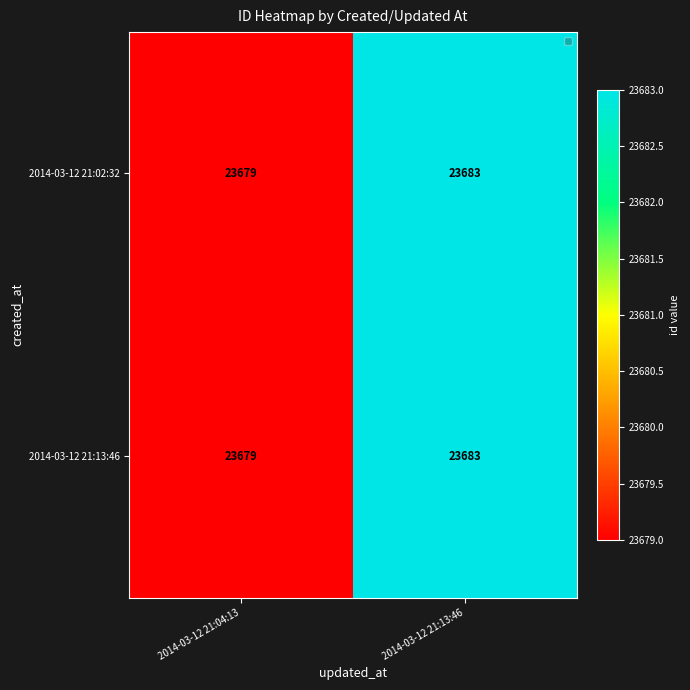

Which category has the highest value across all series?

2014-03-12 21:13:46